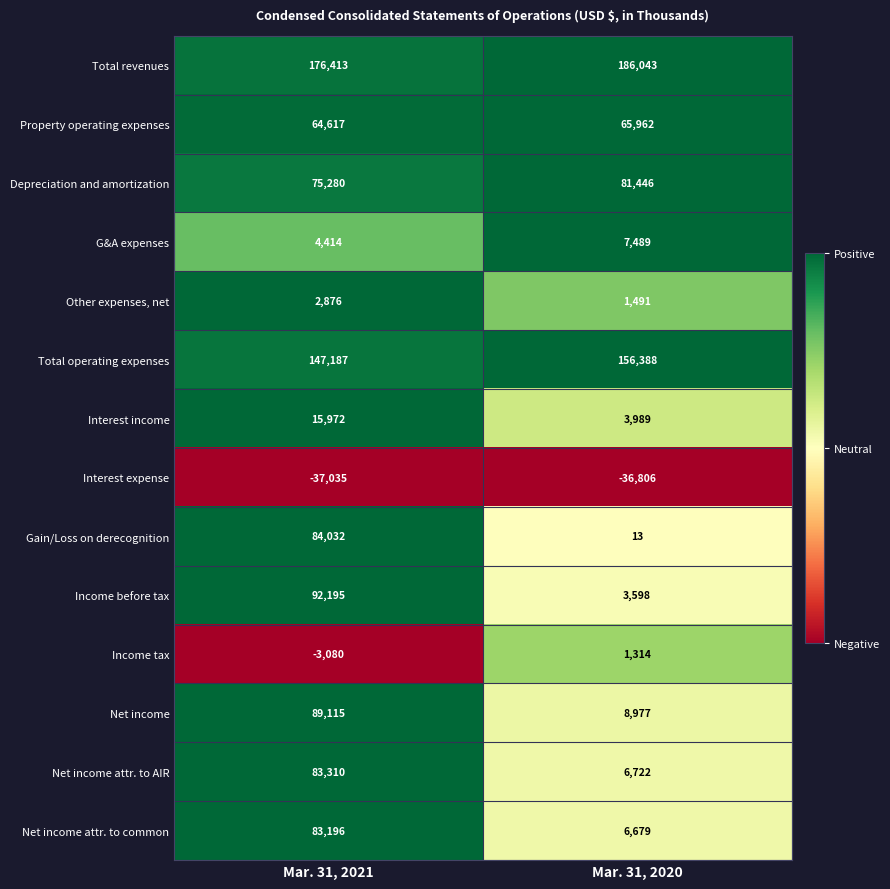

True or false: Net income attr. to common has a value of 27433 at Mar. 31, 2021.

False